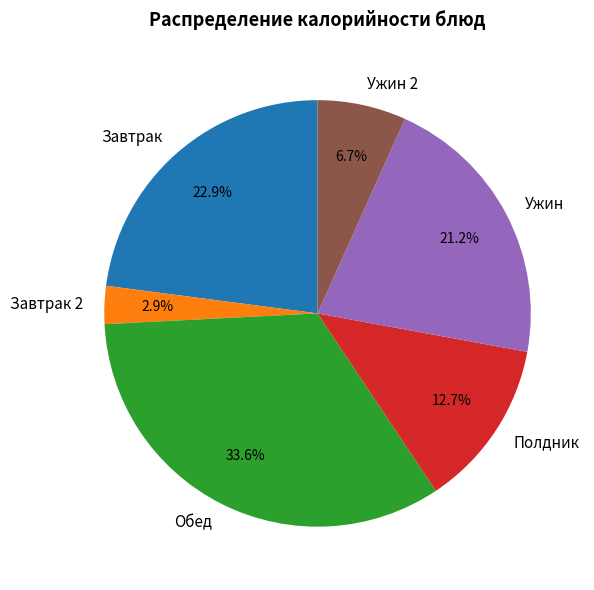

What portion of the pie excludes Завтрак?

77.1%